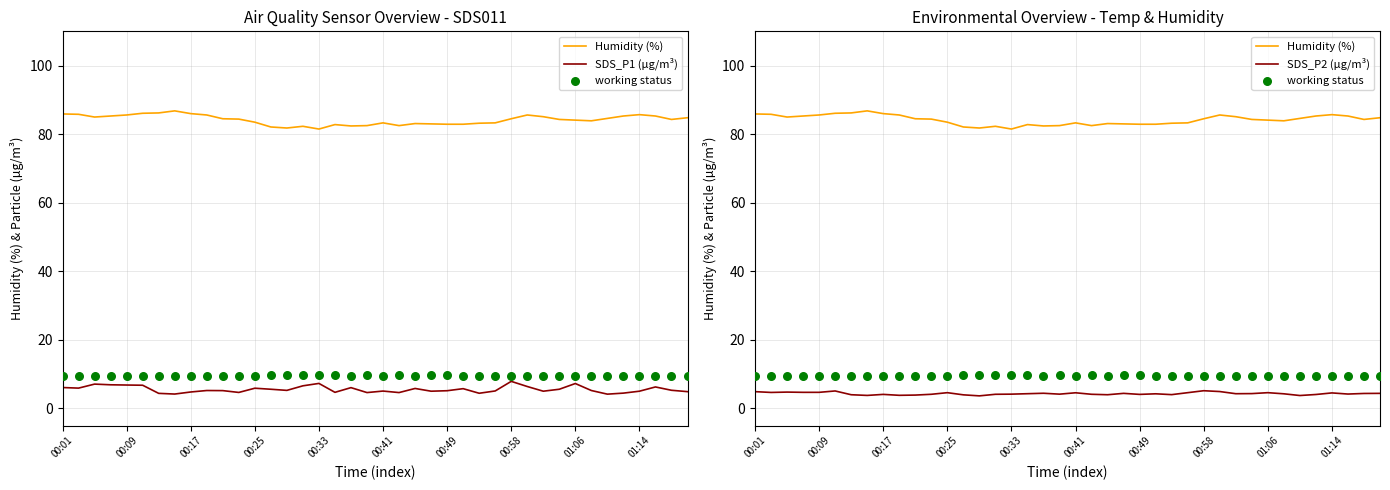

Which series contains the lowest Y value?

SDS_P2 (µg/m³)